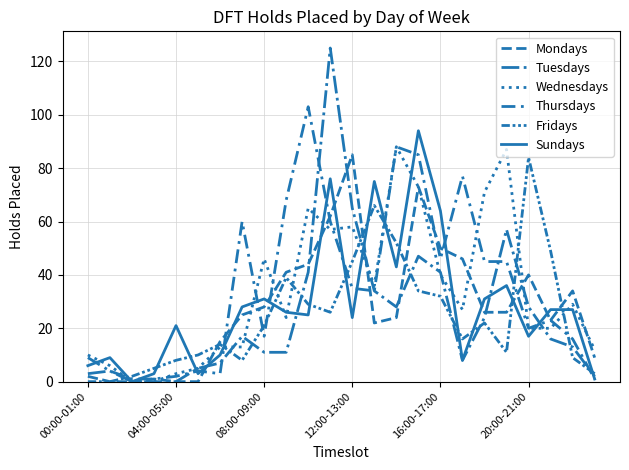

Where do Wednesdays and Thursdays first cross each other?

04:00-05:00 and 08:00-09:00